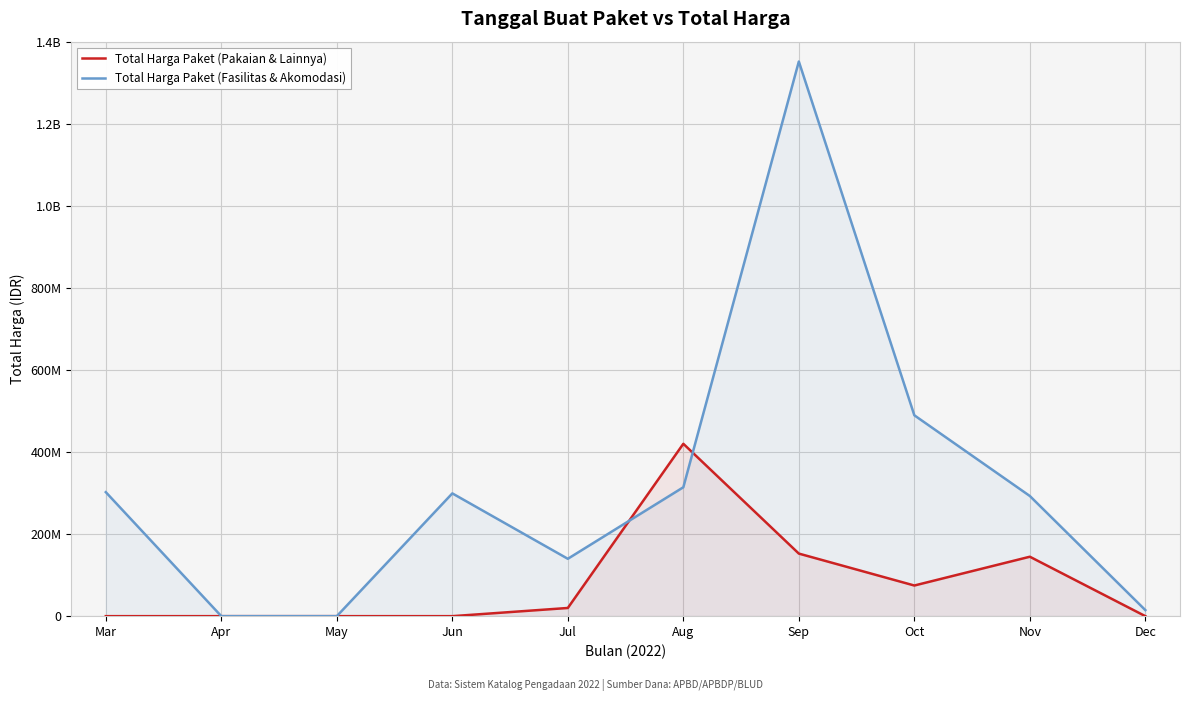

At how many categories does at least one series exceed 1169288994?

1